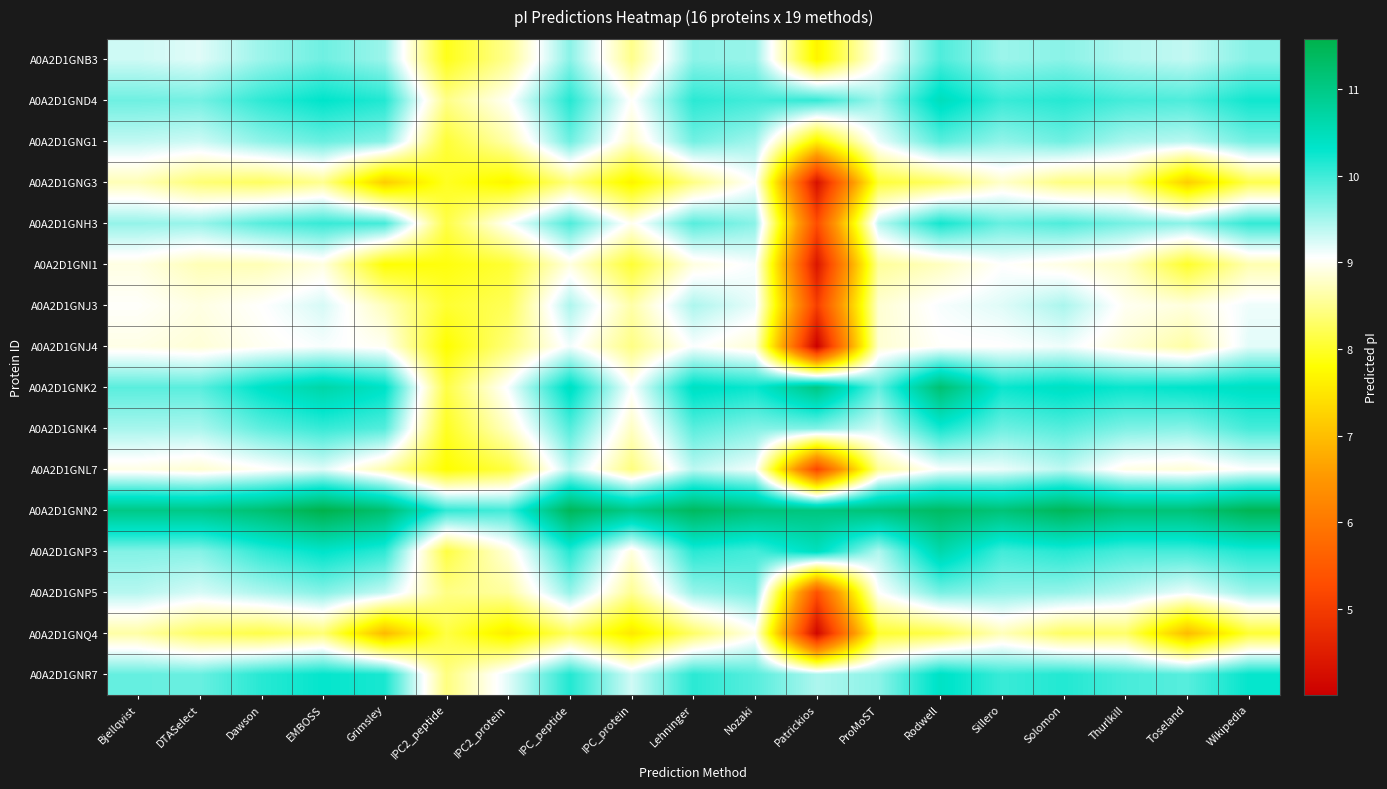

Count the number of categories in the chart.

19